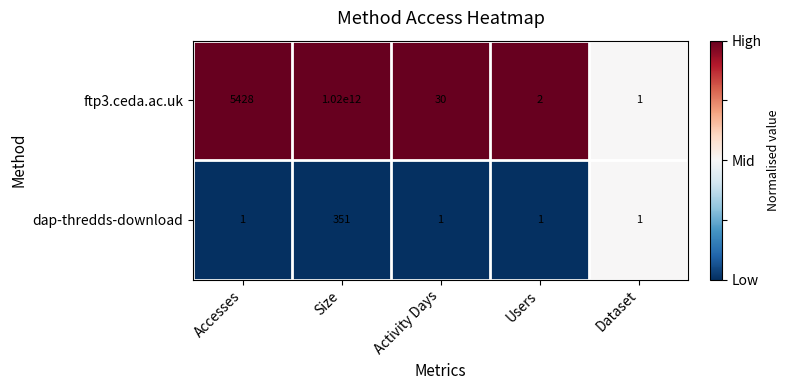

Which label corresponds to the largest value in the chart?

Size